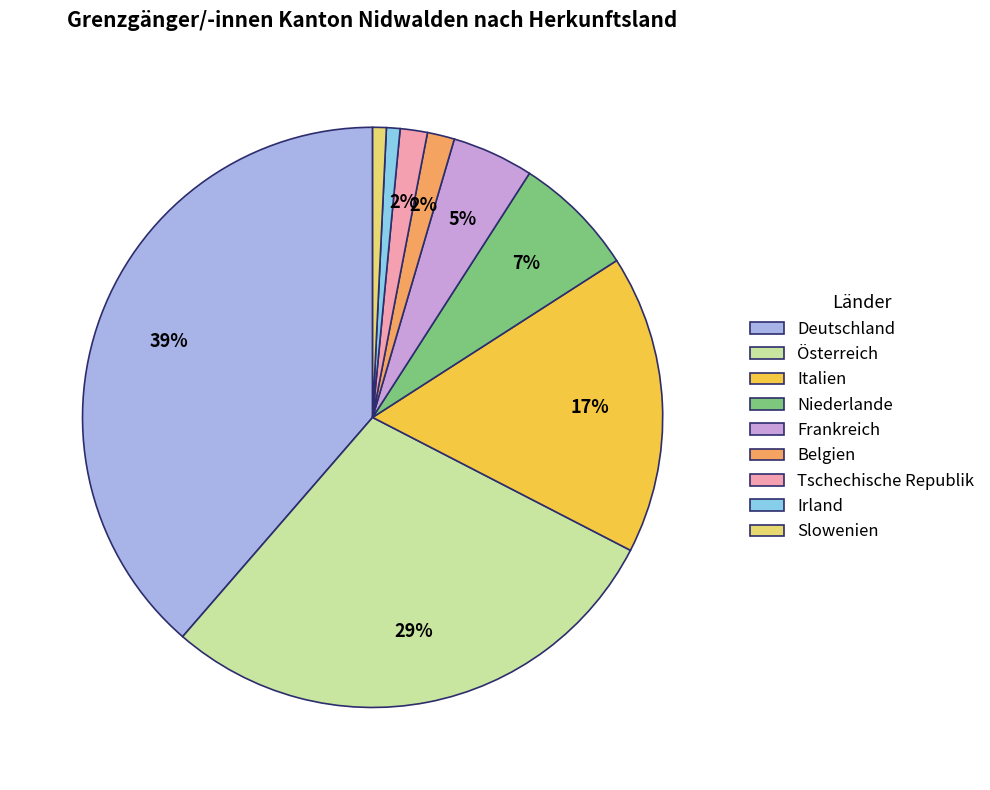

Which slice is the largest?

Deutschland